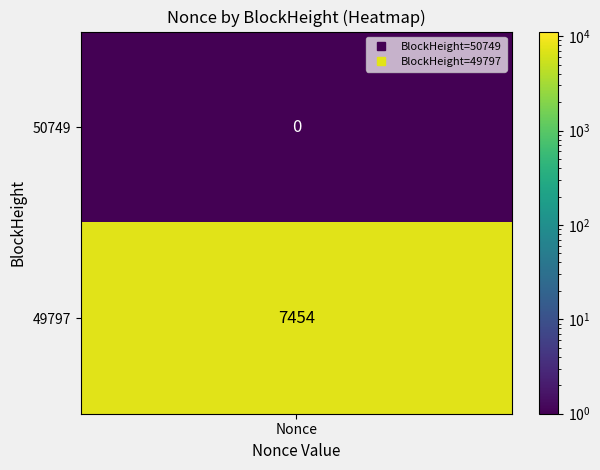

Rank the categories by value from highest to lowest.

49797, 50749